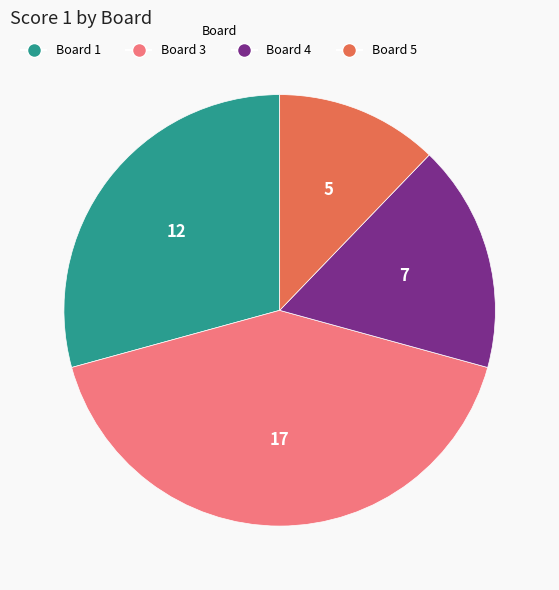

Is there any slice that represents more than half of the pie?

No